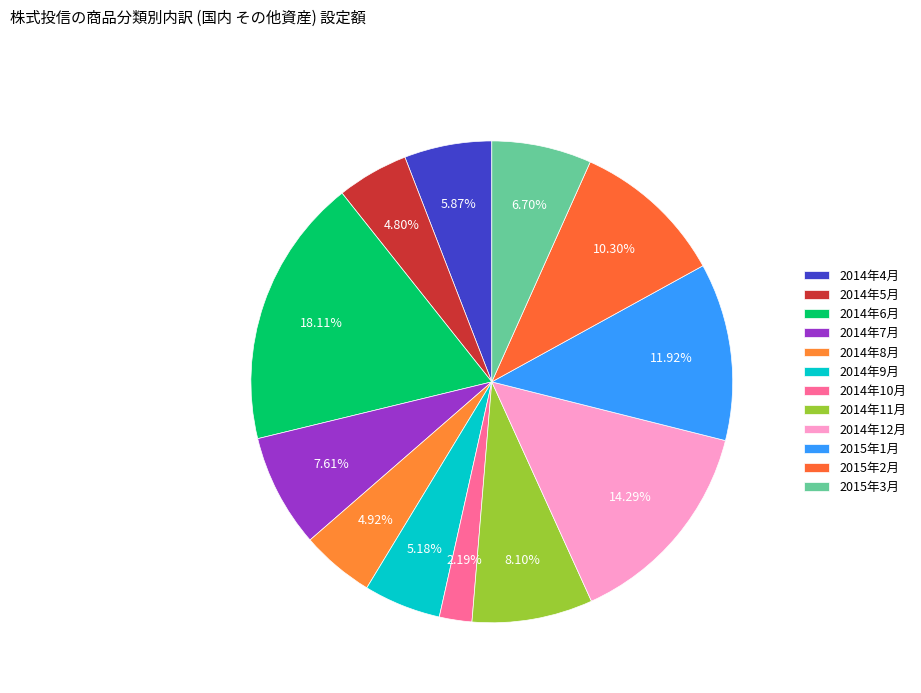

Count the number of slices in the pie.

12